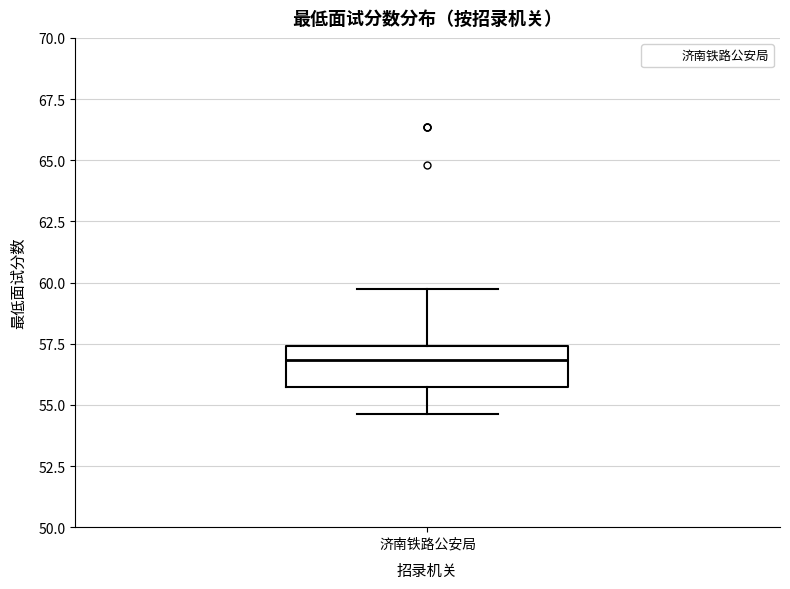

Where is the lower edge of the box for 济南铁路公安局 on the y-axis? The values are not printed on the chart, so give them approximately, as read against the axis.

55.5